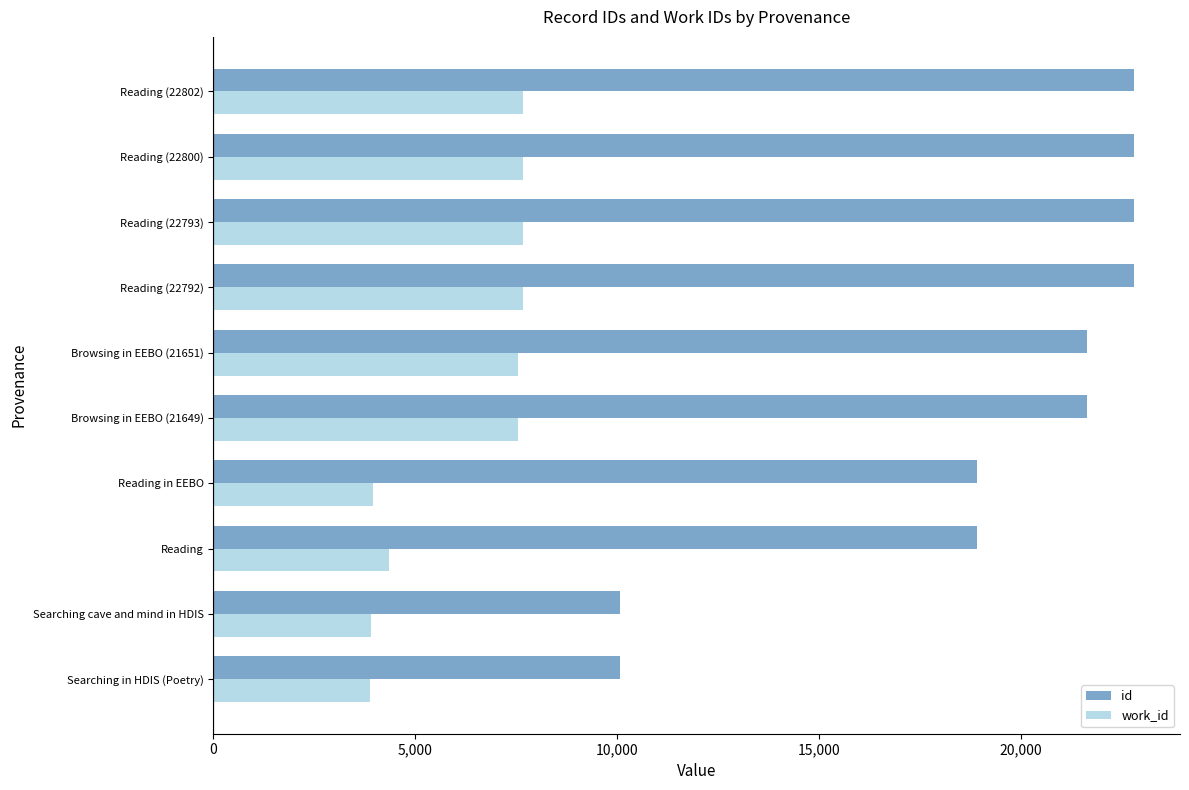

The id series shows 30340 at Reading (22800). True or false?

False